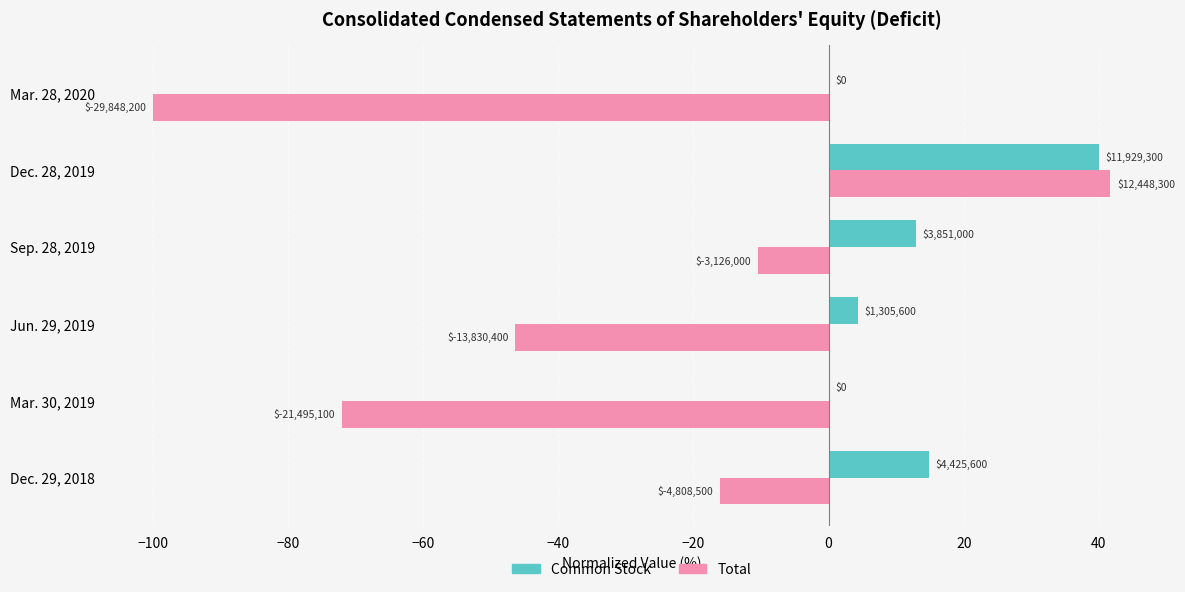

What are all the series names shown in the legend?

Common Stock, Total